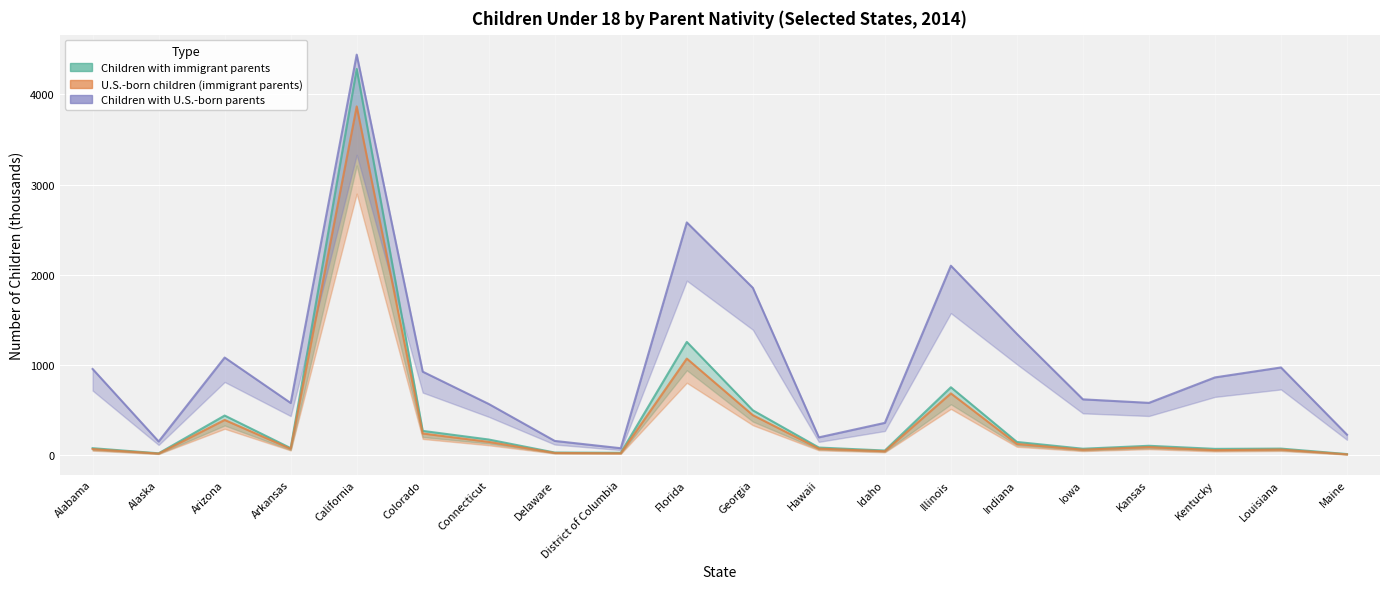

True or false: Children with U.S.-born parents and U.S.-born children (immigrant parents) intersect in this chart.

False